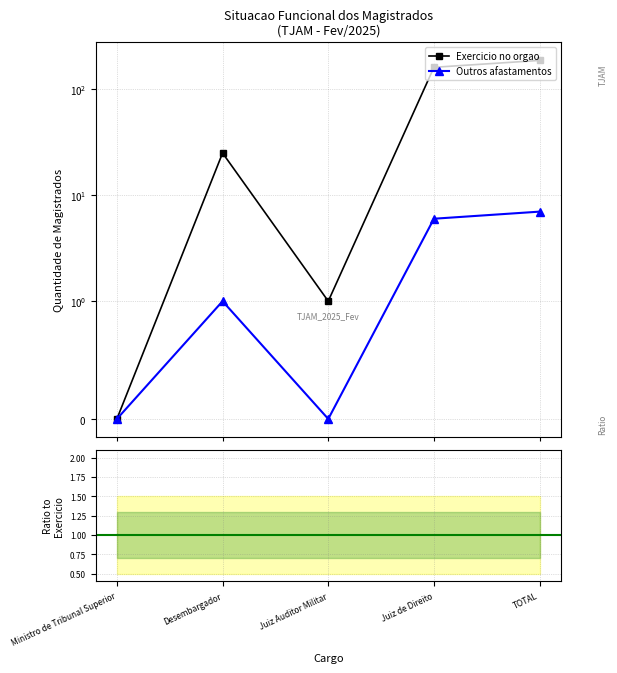

How many categories are shown in the chart?

5